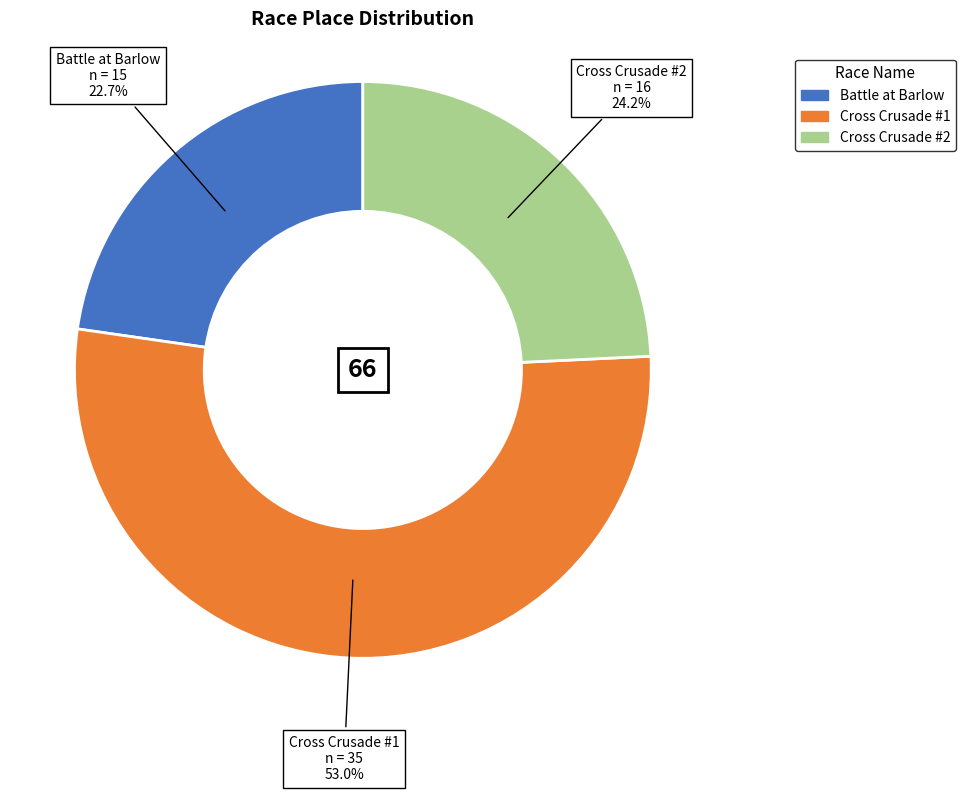

How many segments does this pie chart have?

3